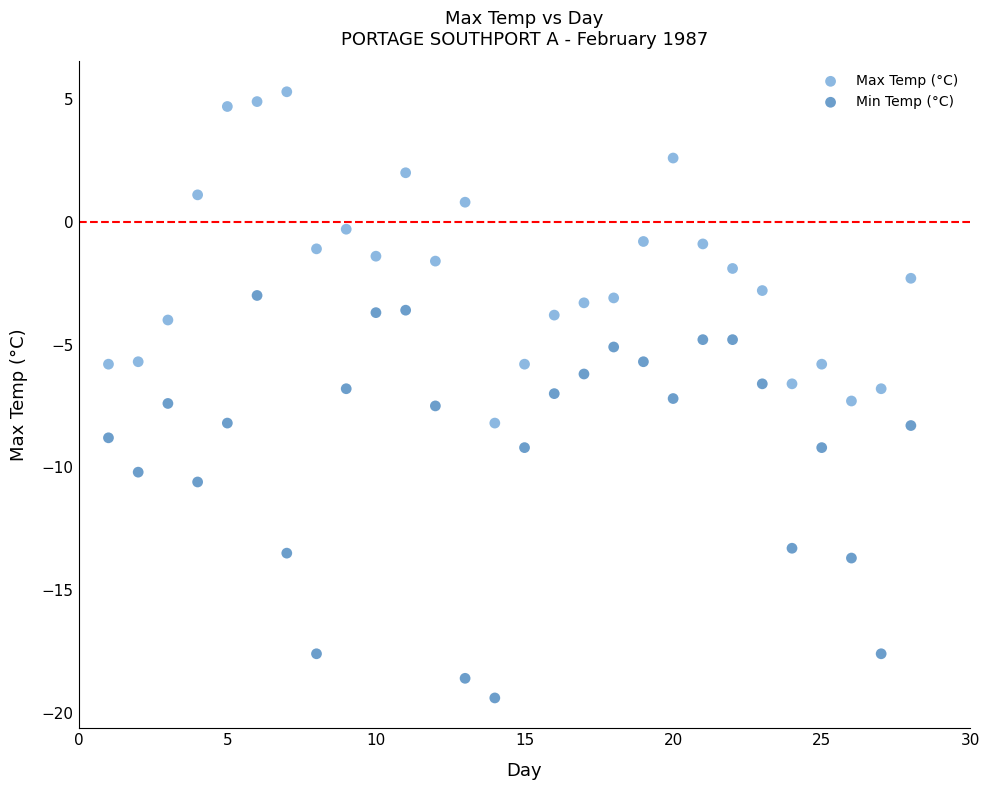

Which series has the widest spread of Y values?

Min Temp (°C)